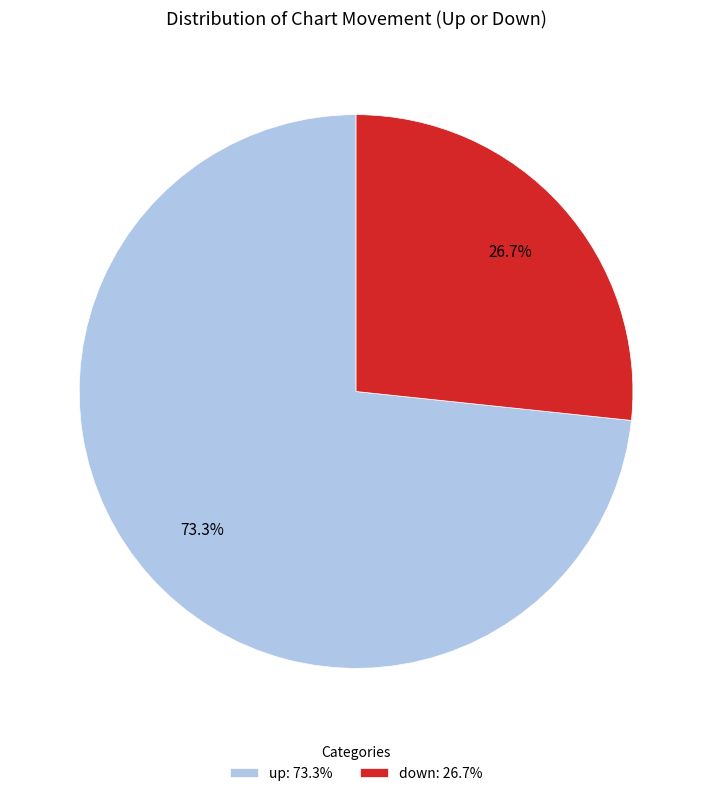

To the nearest percent, what is the difference between the down and up slice percentages?

47%